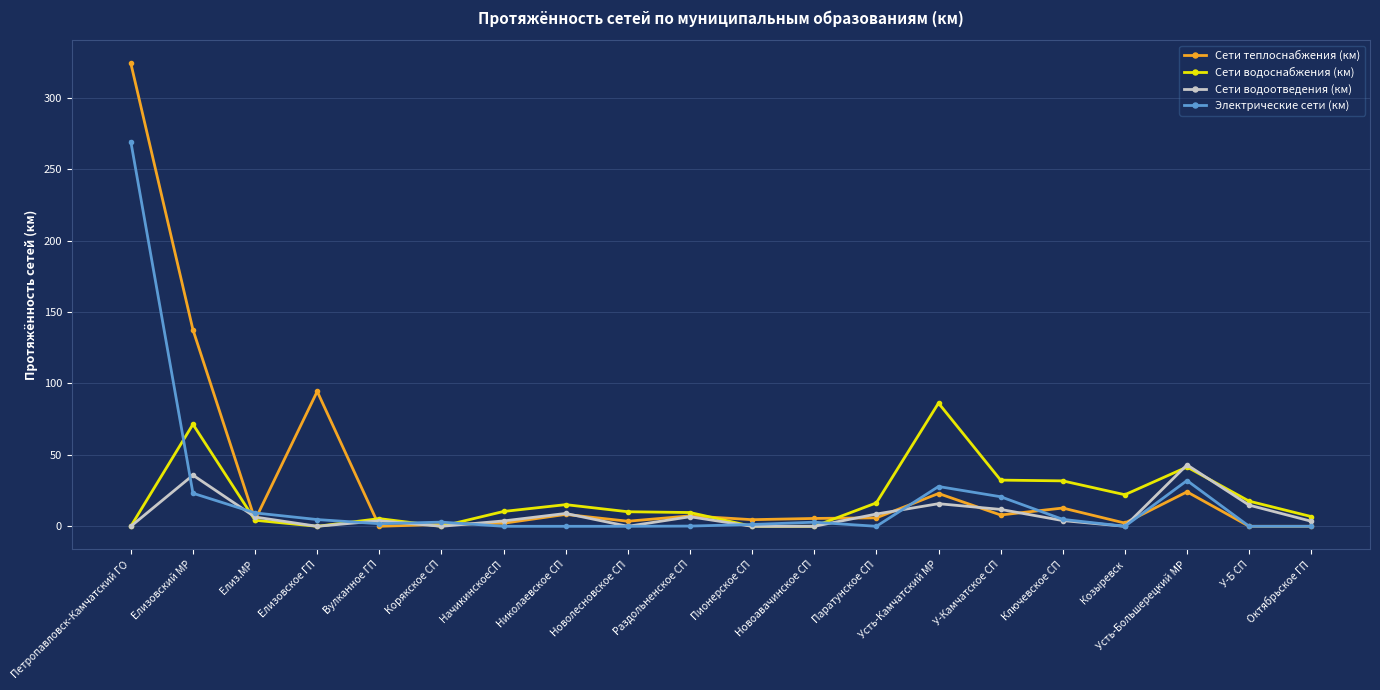

Does the chart display data point markers on the line(s)?

Yes